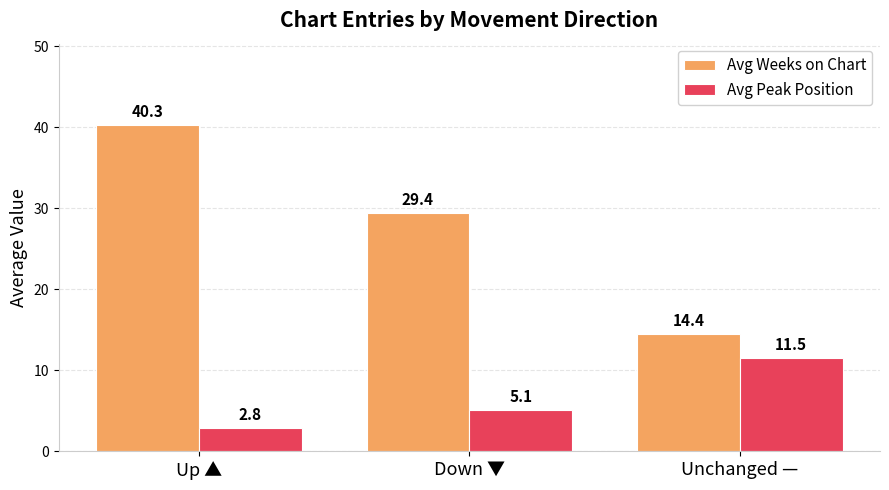

List the labels in order of Avg Weeks on Chart value, smallest first.

Unchanged —, Down ▼, Up ▲